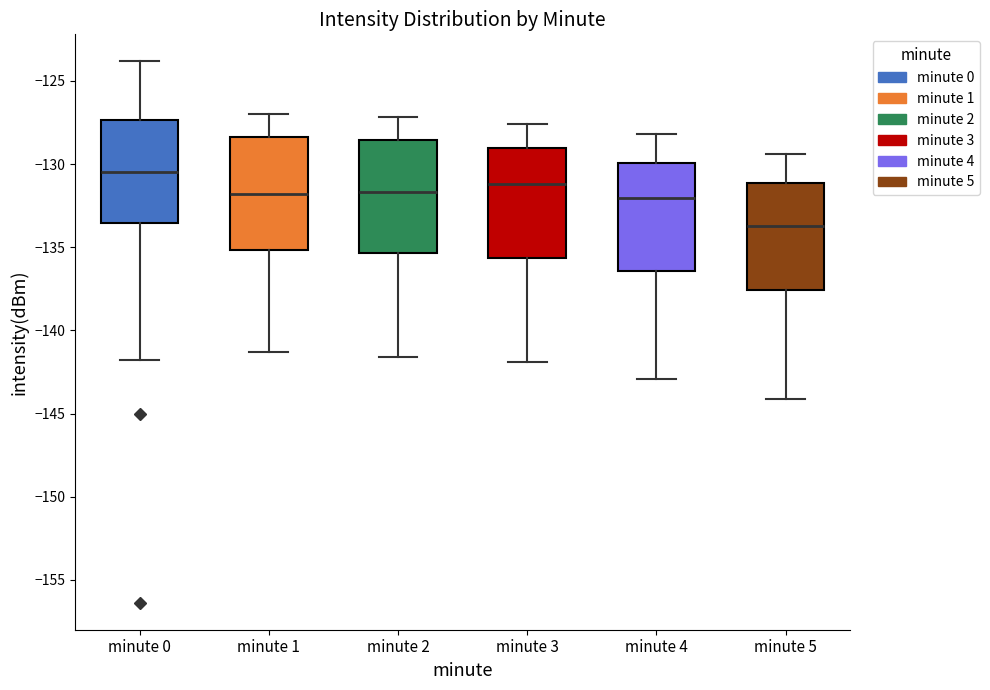

Which box's median line is the lowest?

minute 5